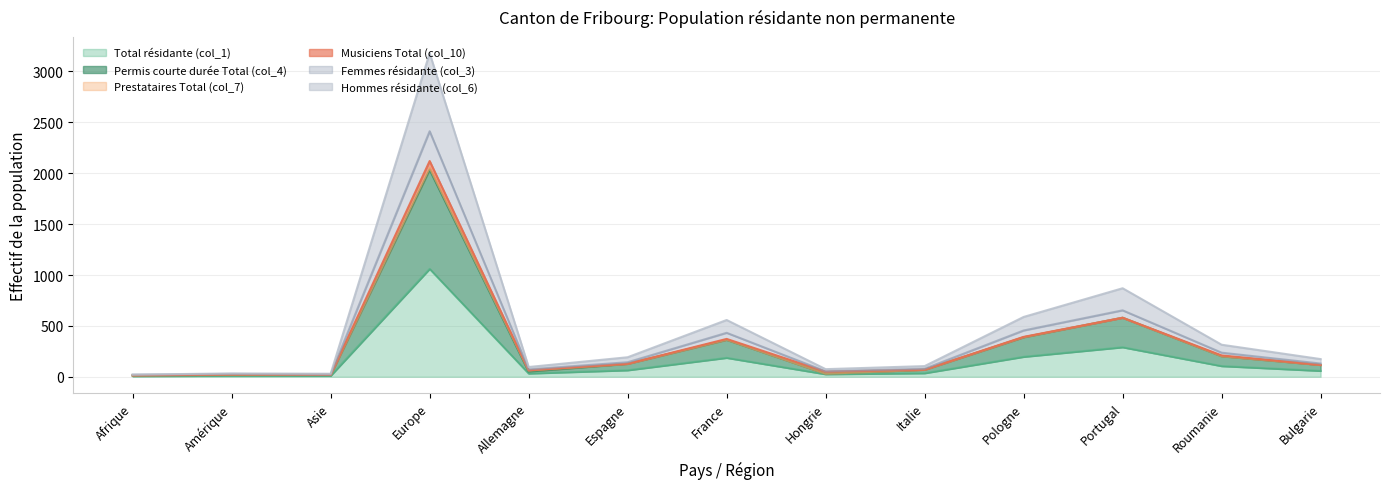

True or false: Total résidante (col_1) and Hommes résidante (col_6) intersect in this chart.

False